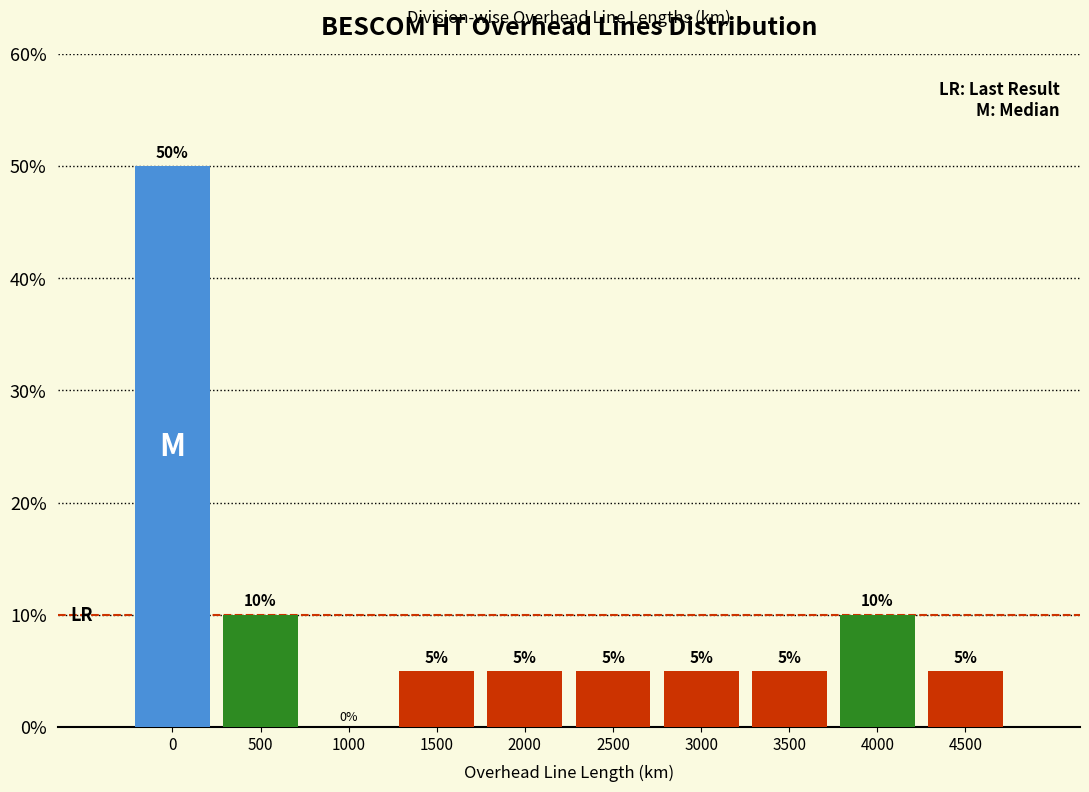

Reading left to right, list all the values displayed in this chart.

0=50	500=10	1000=0	1500=5	2000=5	2500=5	3000=5	3500=5	4000=10	4500=5